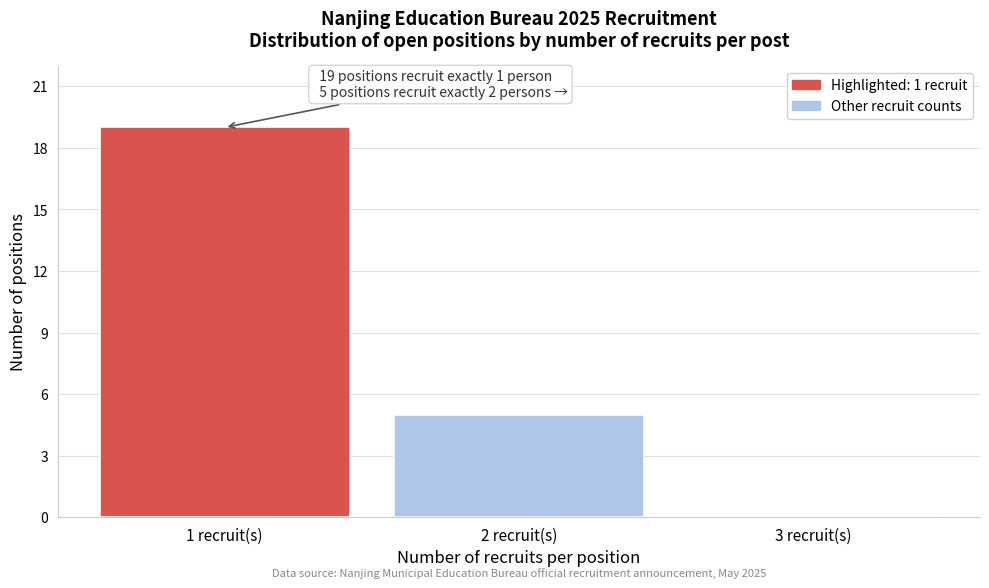

Over which range of the x-axis is the bar tallest?

0.5 to 1.5